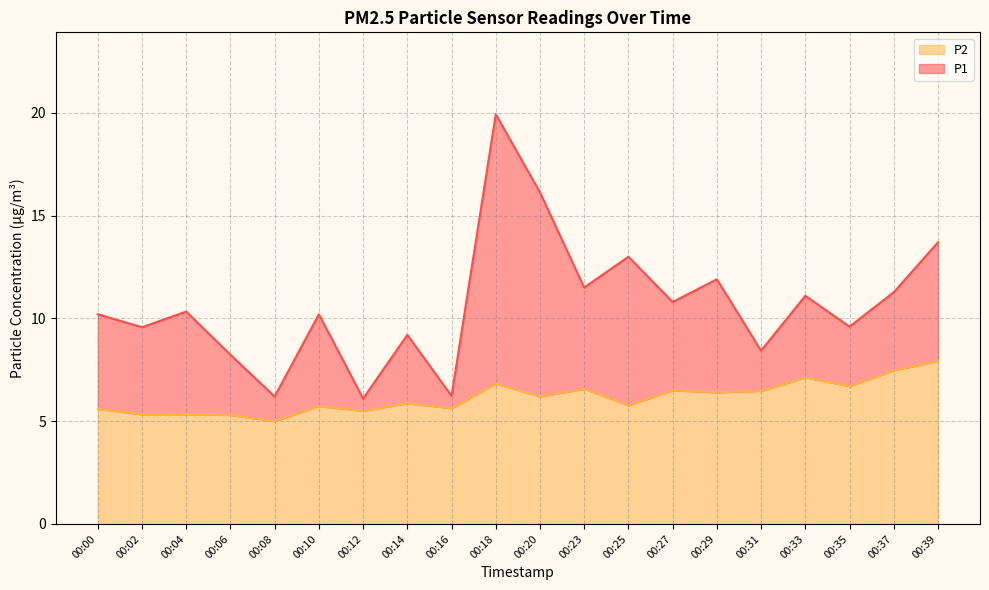

Is the value of P1 at 00:23 greater than the value of P2 at 00:23?

Yes